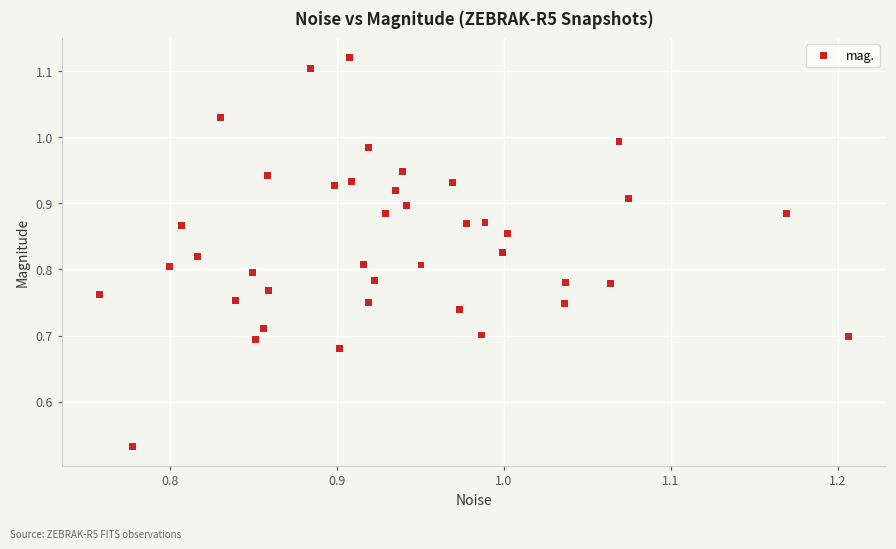

What is the range of X values (max minus min)?

0.4